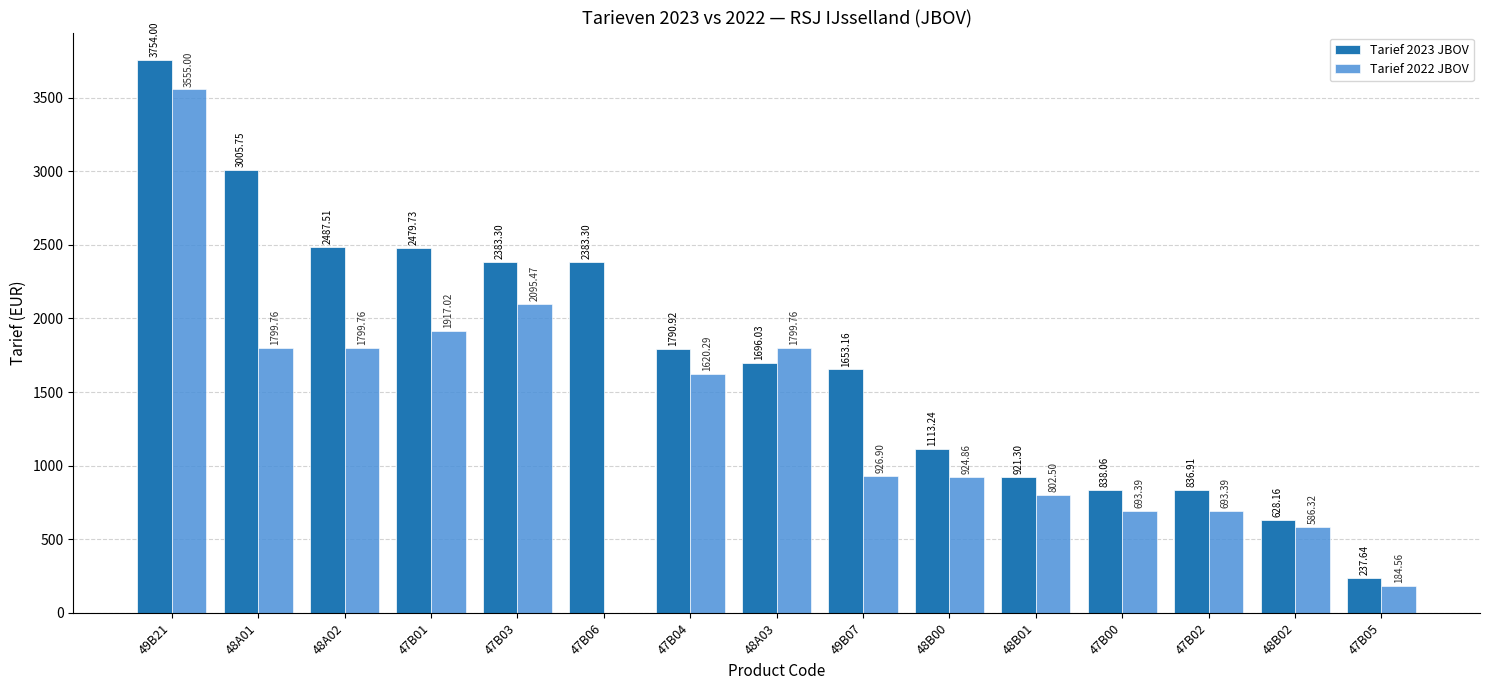

At which category is the sum across all series the highest?

49B21